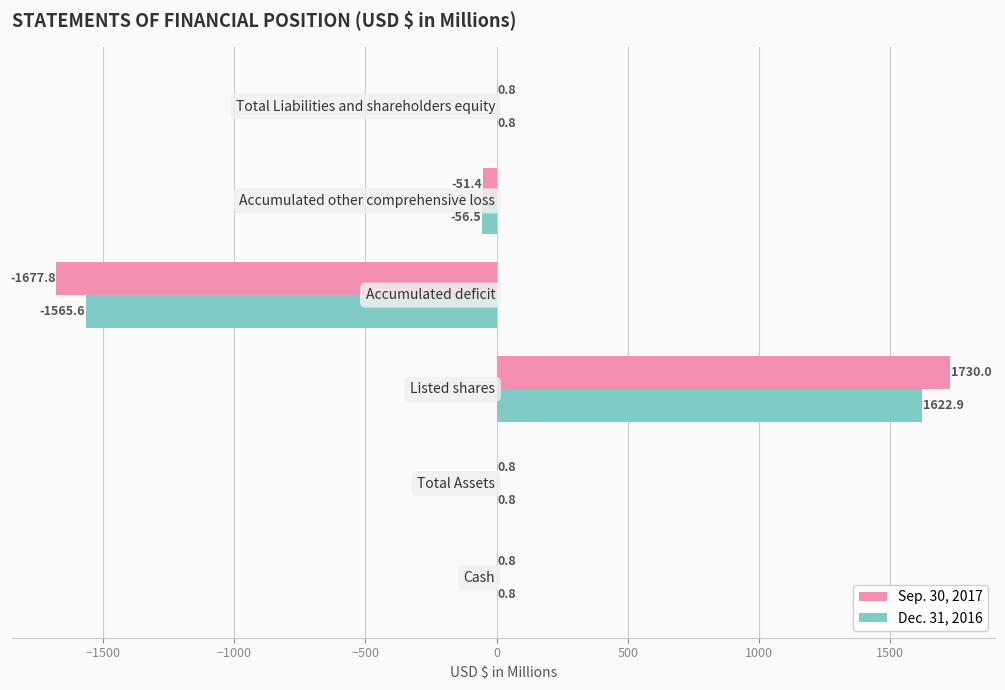

What is the greatest value displayed?

1730.0